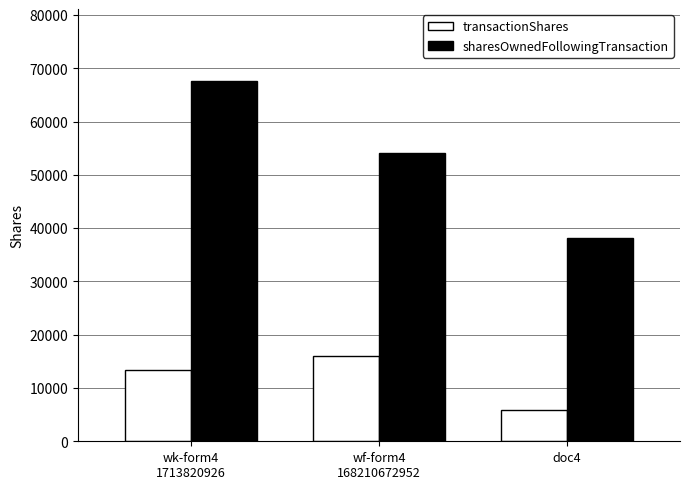

What is the average value of the sharesOwnedFollowingTransaction series?

53332